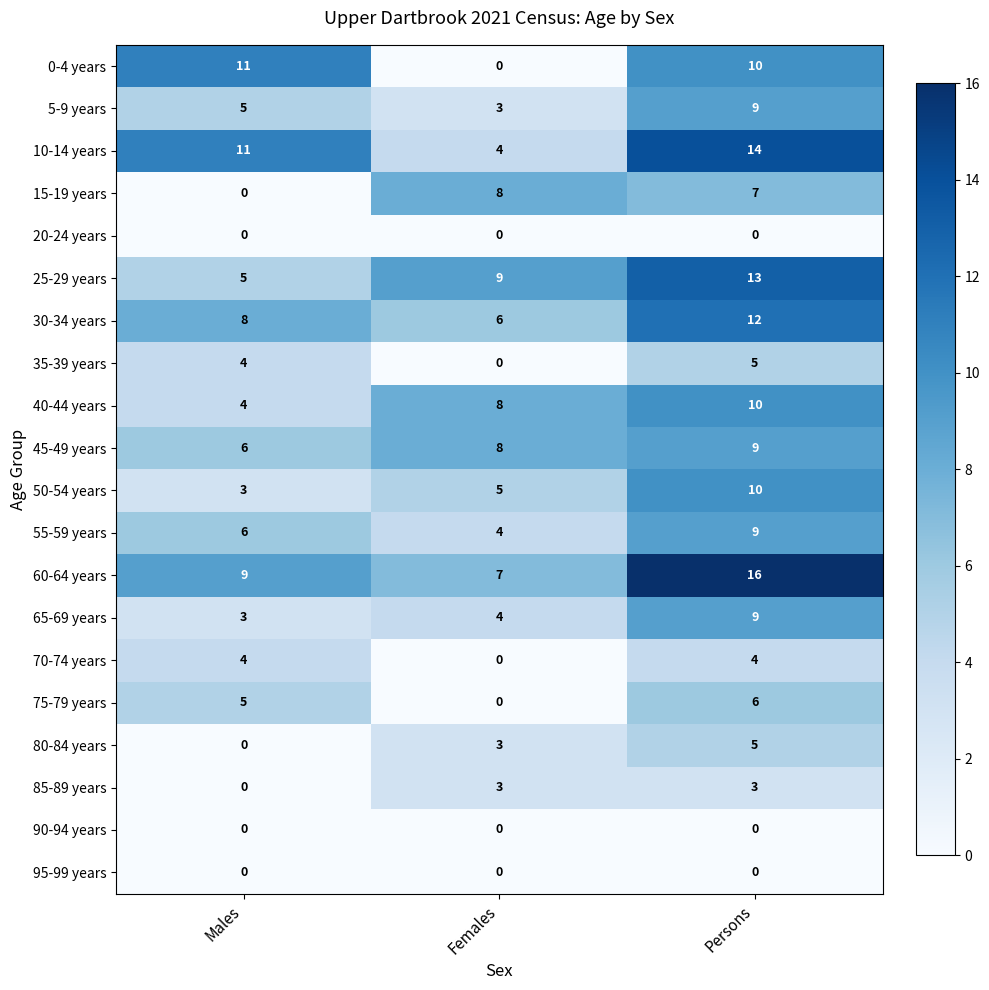

Count the number of data series in this chart.

20